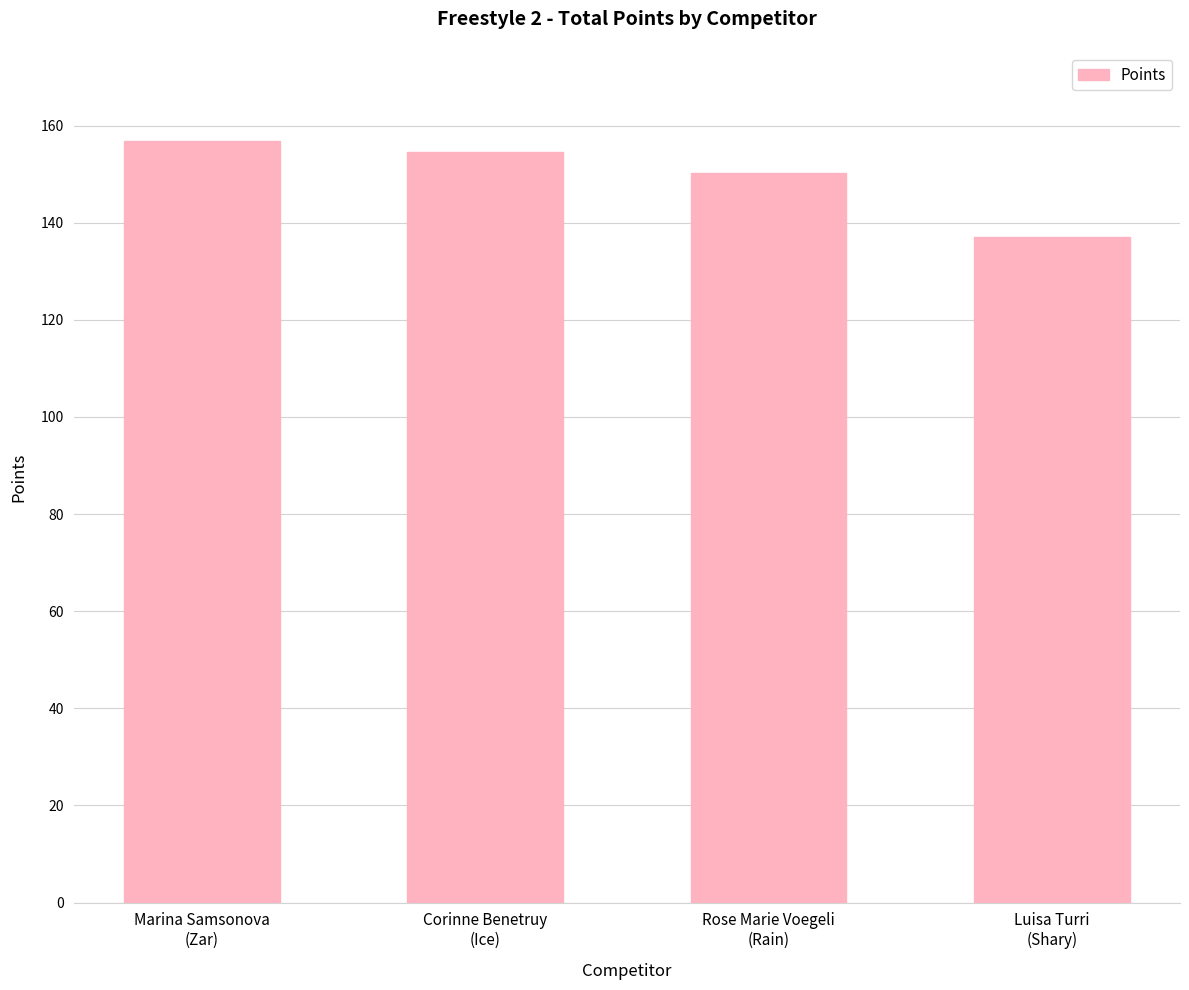

Is it true that the value at Rose Marie Voegeli
(Rain) is 68.6?

False